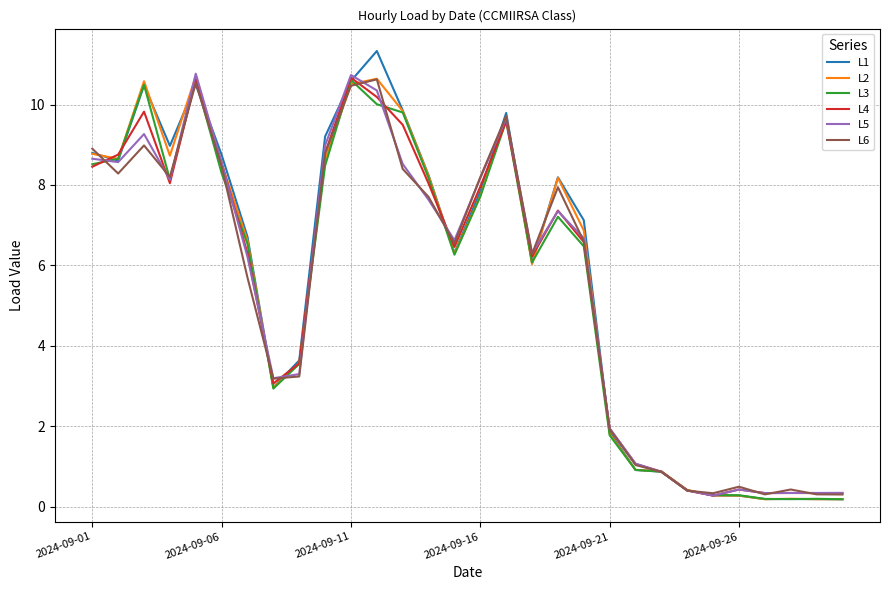

Which series has the widest spread of values?

L1